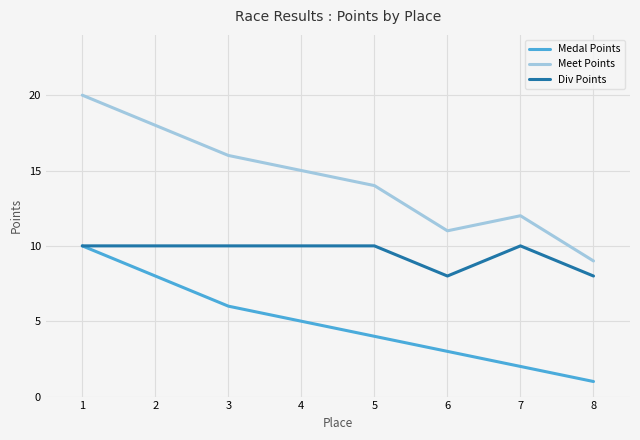

Does the chart display data point markers on the line(s)?

No